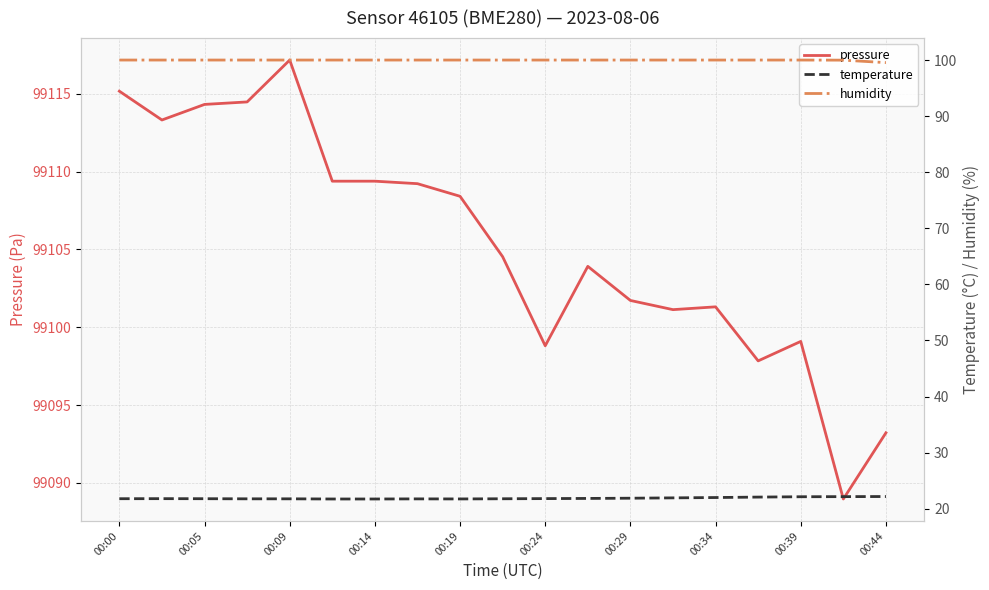

What are all the series names shown in the legend?

pressure, temperature, humidity